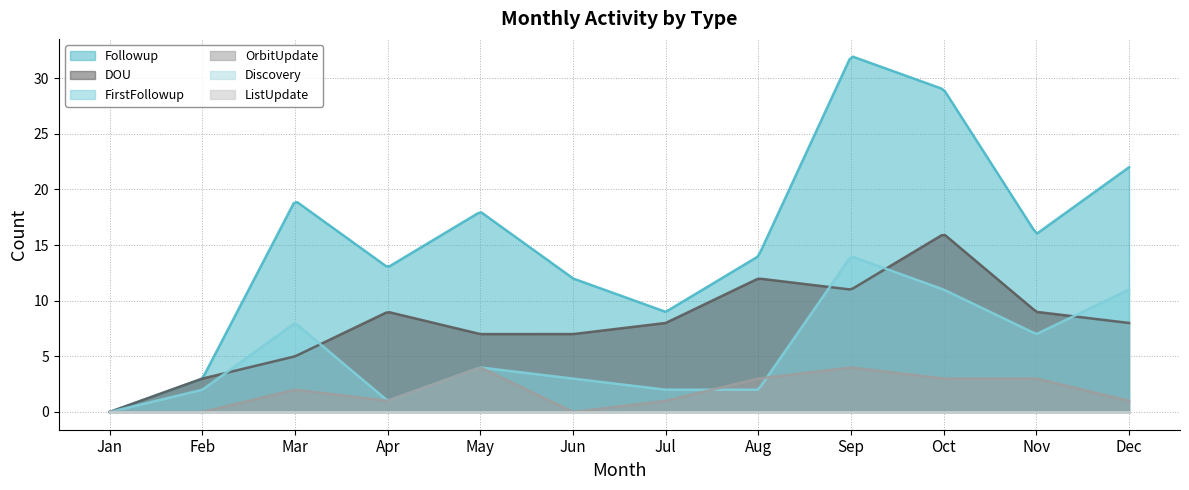

Reading left to right, list all the values displayed in this chart.

Followup: 0	3	19	13	18	12	9	14	32	29	16	22
DOU: 0	3	5	9	7	7	8	12	11	16	9	8
FirstFollowup: 0	2	8	1	4	3	2	2	14	11	7	11
OrbitUpdate: 0	0	2	1	4	0	1	3	4	3	3	1
Discovery: 0	0	0	0	0	0	0	0	0	0	0	0
ListUpdate: 0	0	0	0	0	0	0	0	0	0	0	0